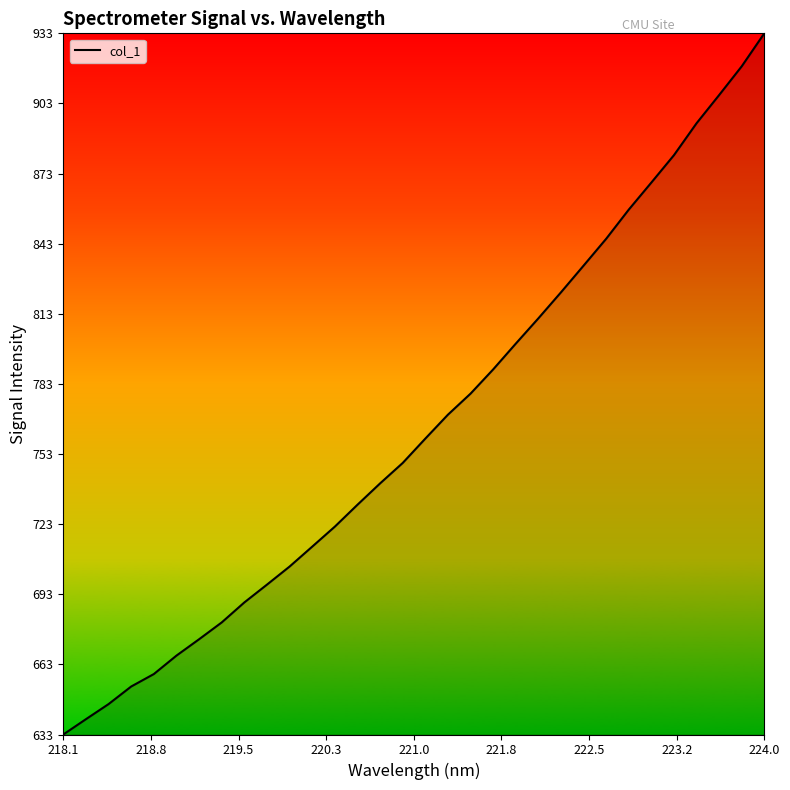

What is the smallest value displayed?

633.2